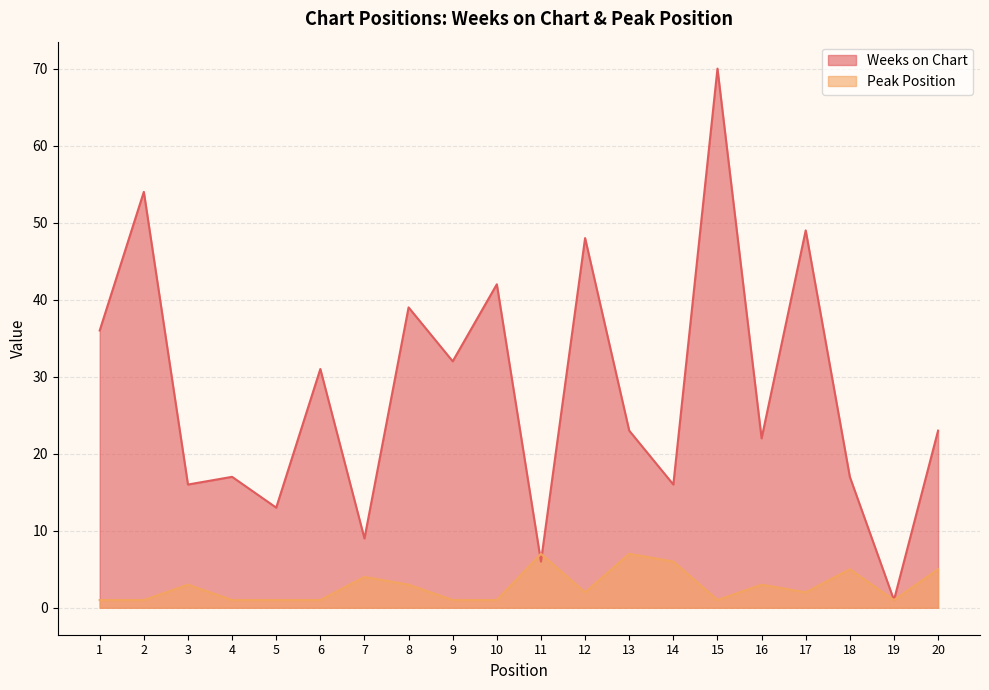

What is the approximate value of Weeks on Chart at 16, to the nearest 10?

20